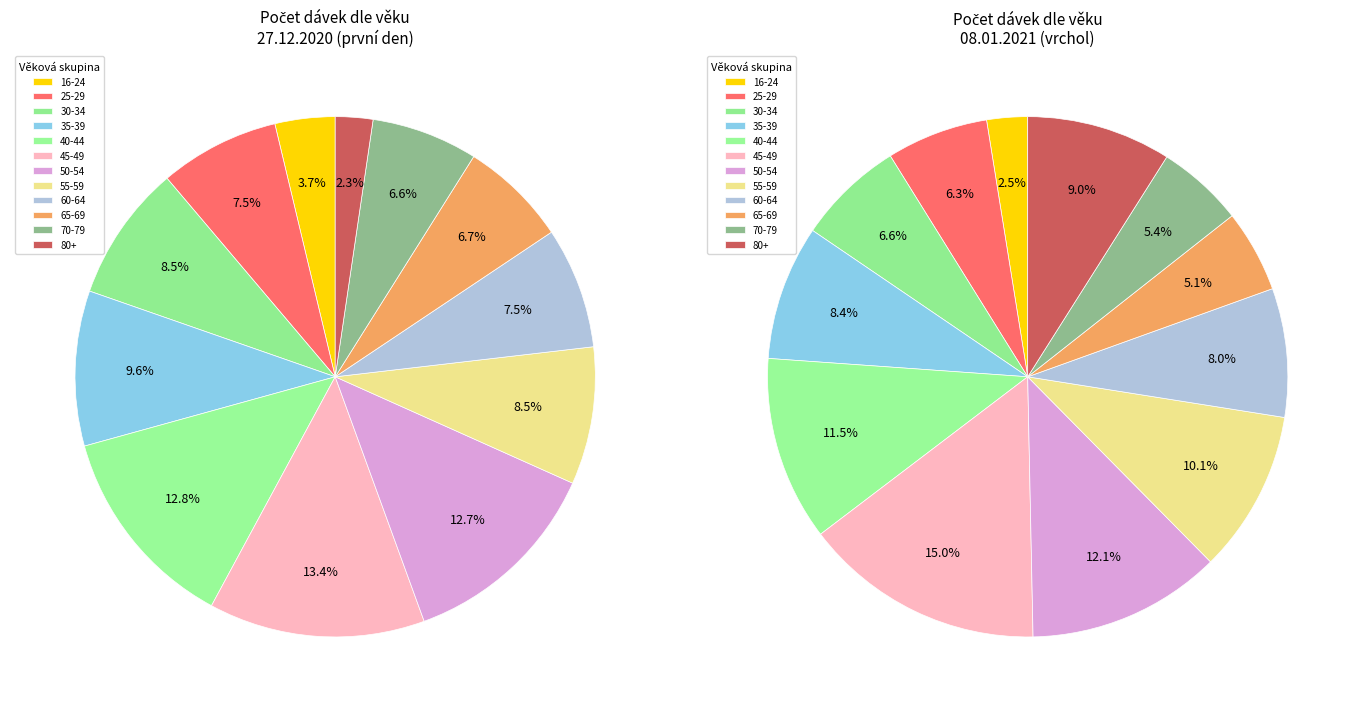

What is the change in value from 27.12.2020 to 08.01.2021?

+8749